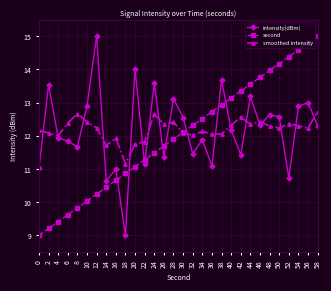

What is the spread (max minus min) of values at 4?

2.6